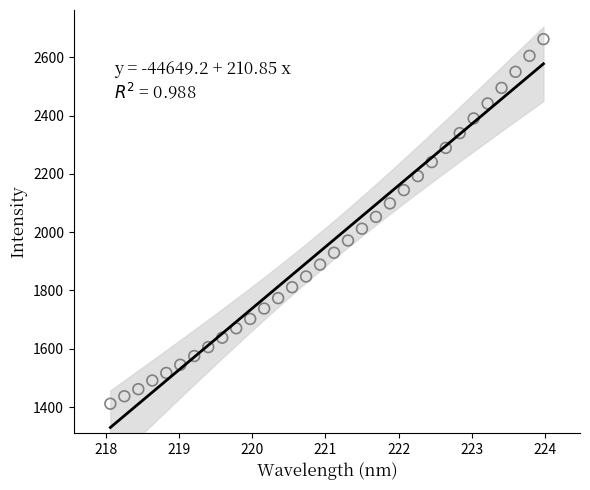

What is the range of Y values (max minus min)?

1251.5